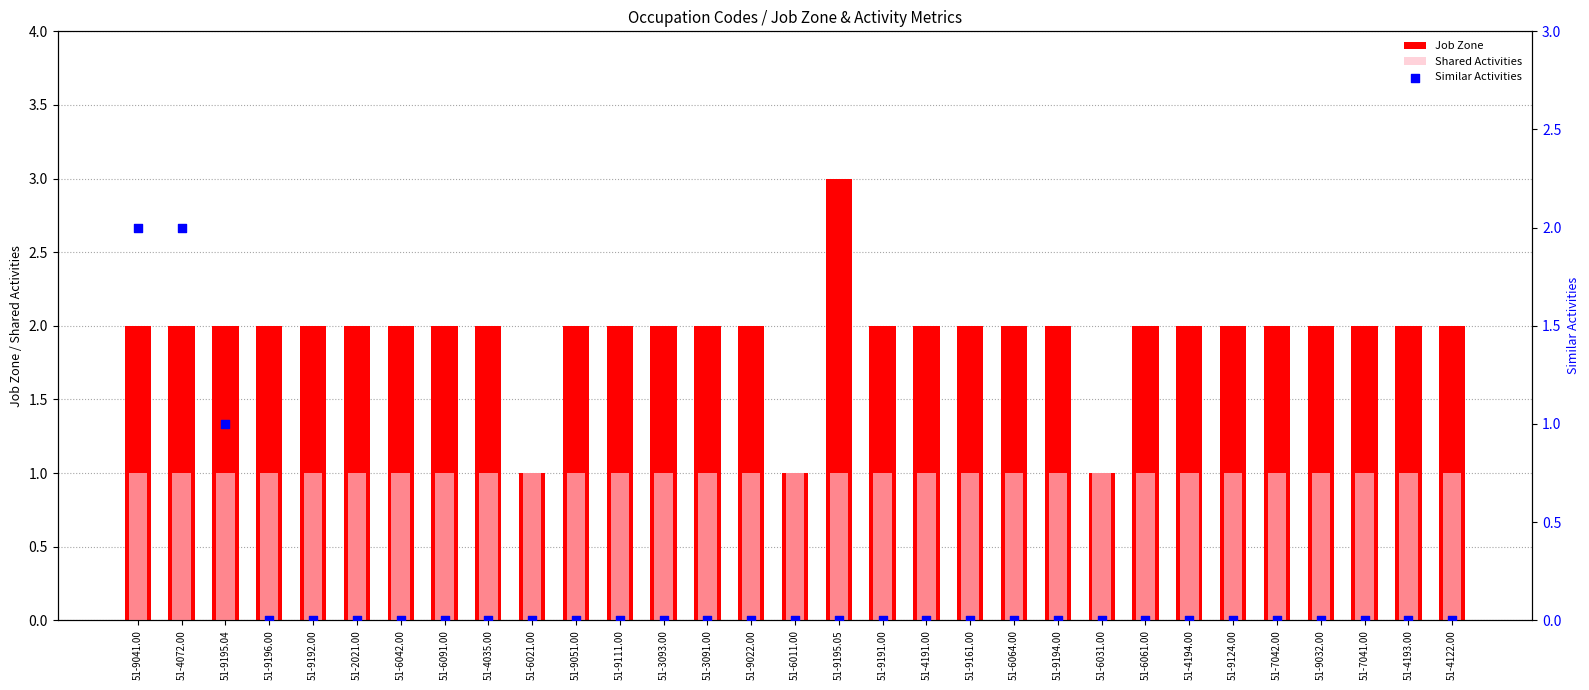

At which category is the sum across all series the highest?

51-9041.00